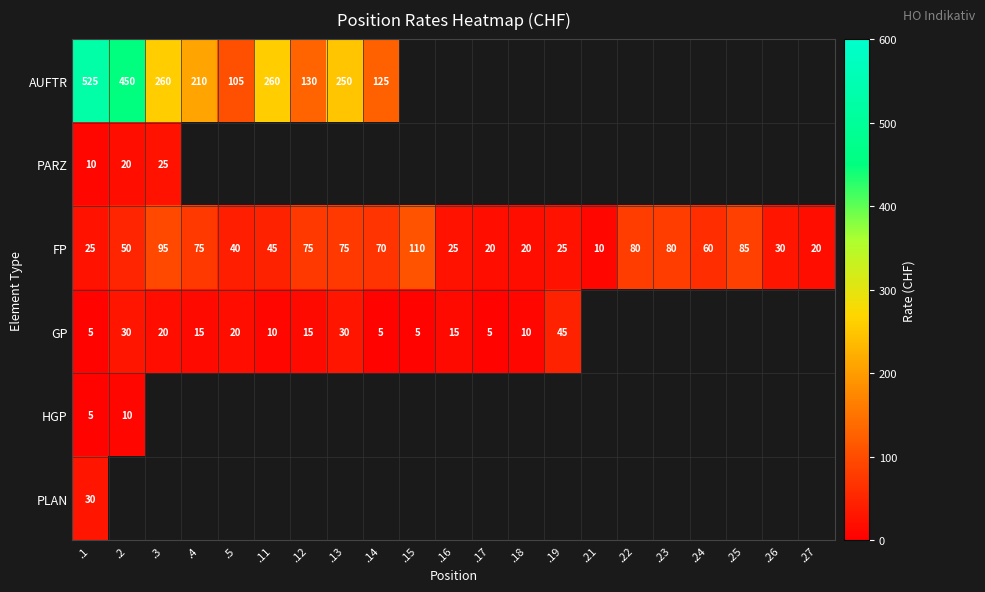

Is the value of GP at .5 greater than the value of AUFTR at .13?

No